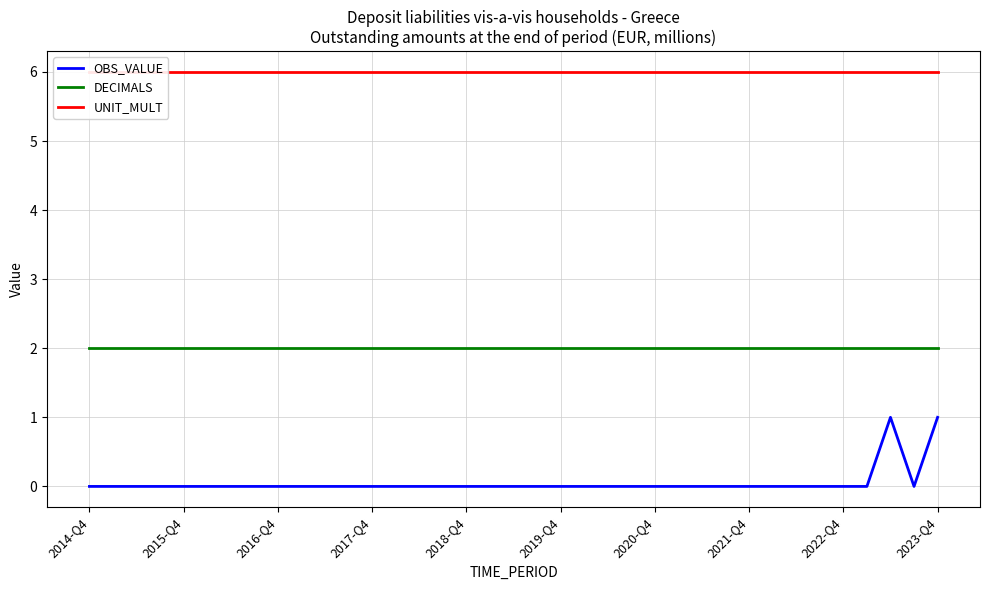

The value of OBS_VALUE at 2021-Q4 is 0. True or false?

True